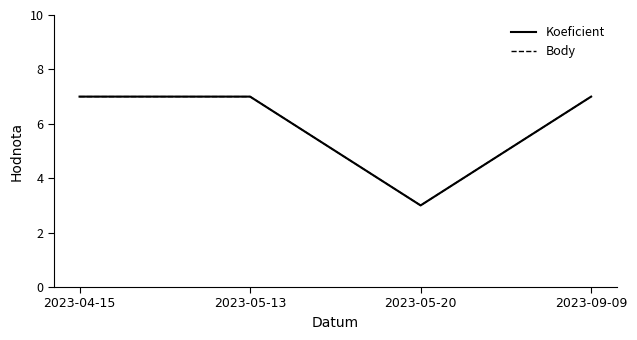

Does the chart have visible grid lines?

No